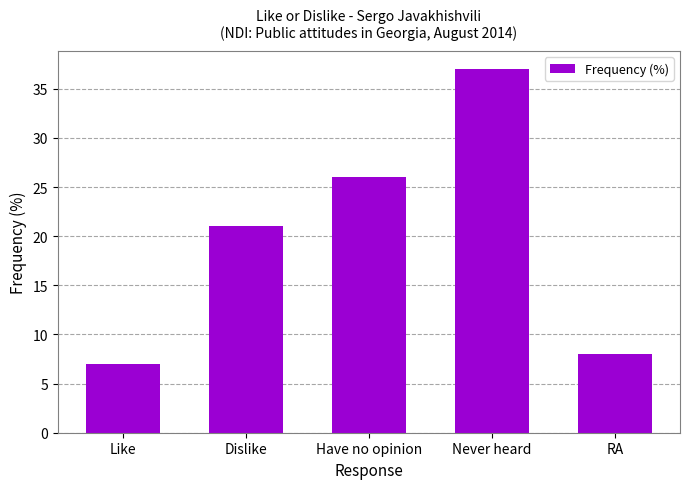

What is the change in value from Dislike to Never heard?

+16